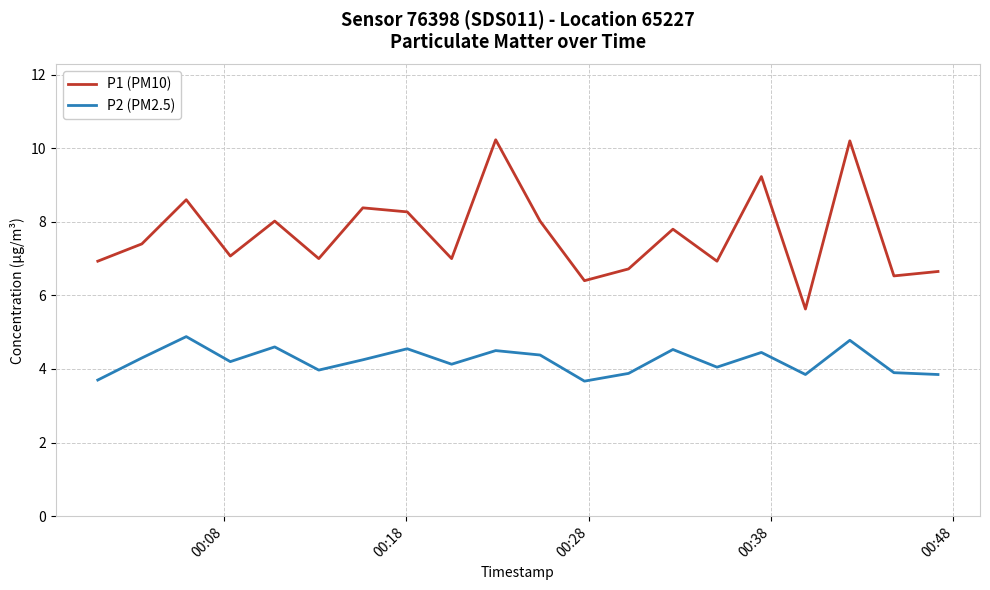

True or false: P1 (PM10) and P2 (PM2.5) intersect in this chart.

False